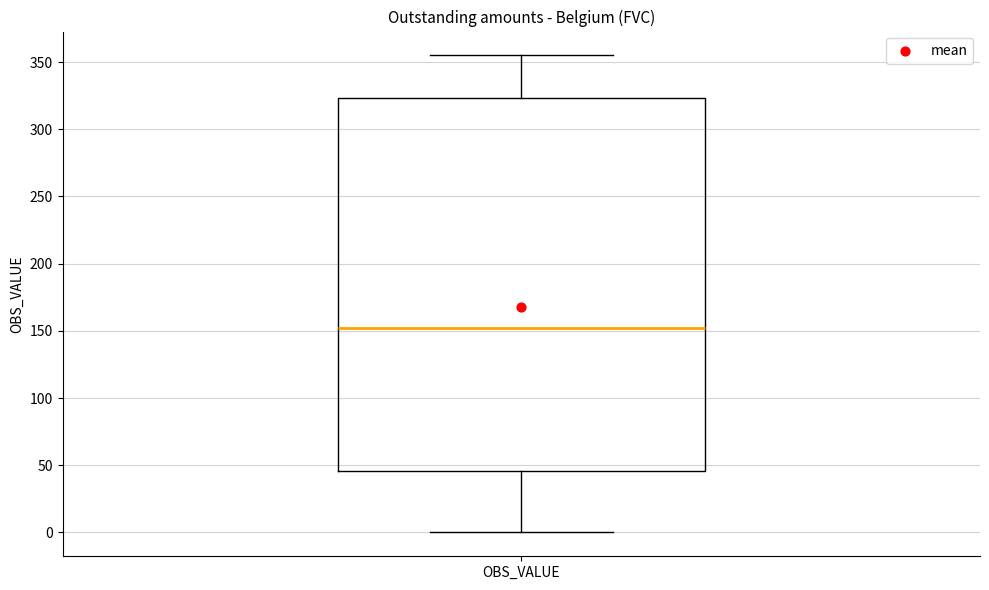

Transcribe this box plot: give where the median line is, the range the box spans, and where the two whiskers end, as read against the y-axis. The values are not printed on the chart, so give them approximately, as read against the axis.

median 155, box 45 to 325, whiskers 0 to 355